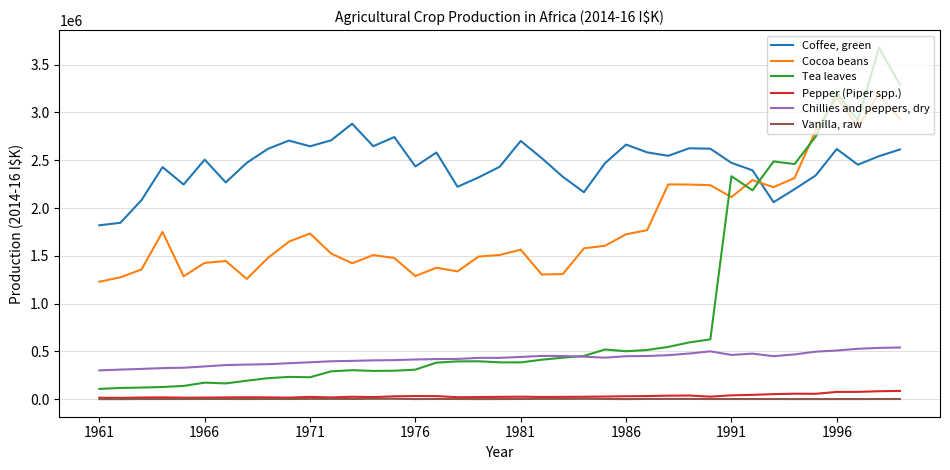

Rank the series by their maximum value, from lowest to highest.

Vanilla, raw, Pepper (Piper spp.), Chillies and peppers, dry, Coffee, green, Cocoa beans, Tea leaves